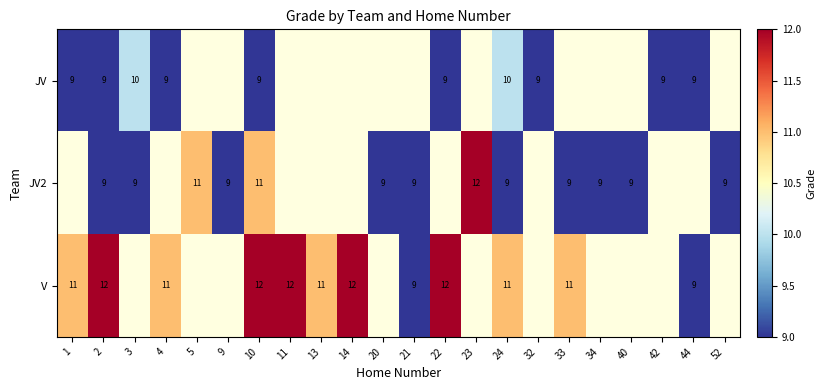

The V series shows 9 at 21. True or false?

True